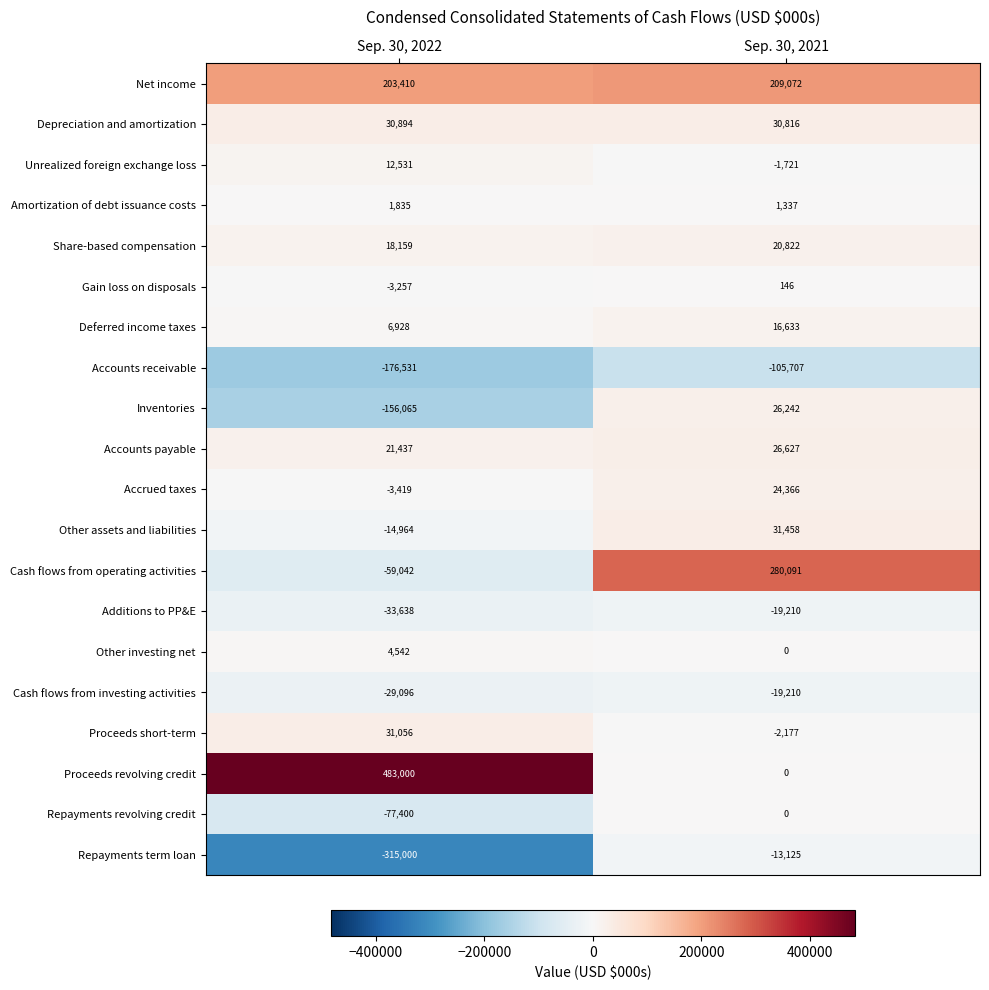

Count the number of data series in this chart.

20